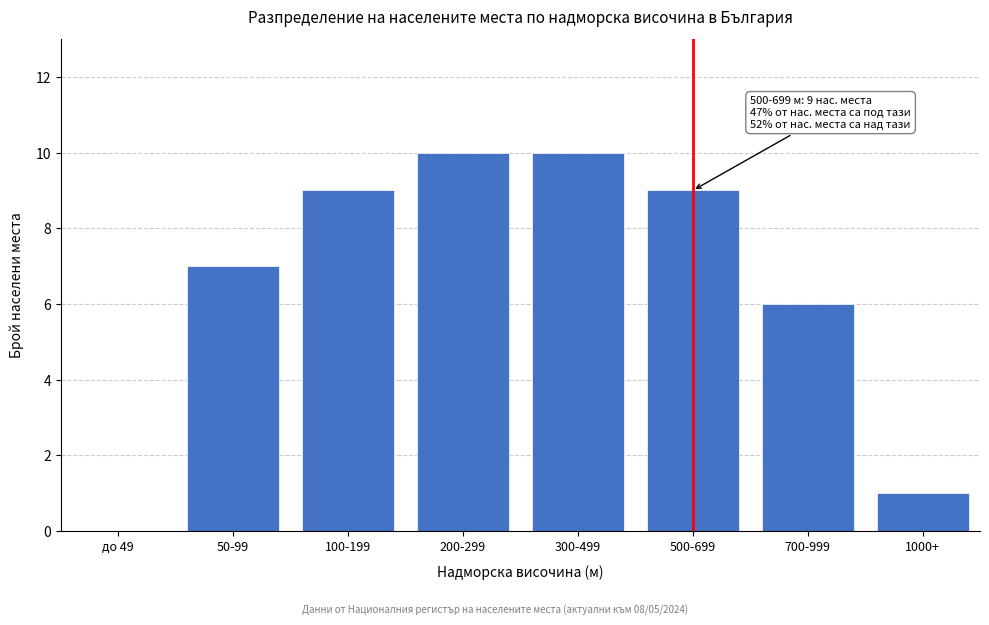

Reading left to right, transcribe all the data shown in this chart.

до 49=0	50-99=7	100-199=9	200-299=10	300-499=10	500-699=9	700-999=6	1000+=1